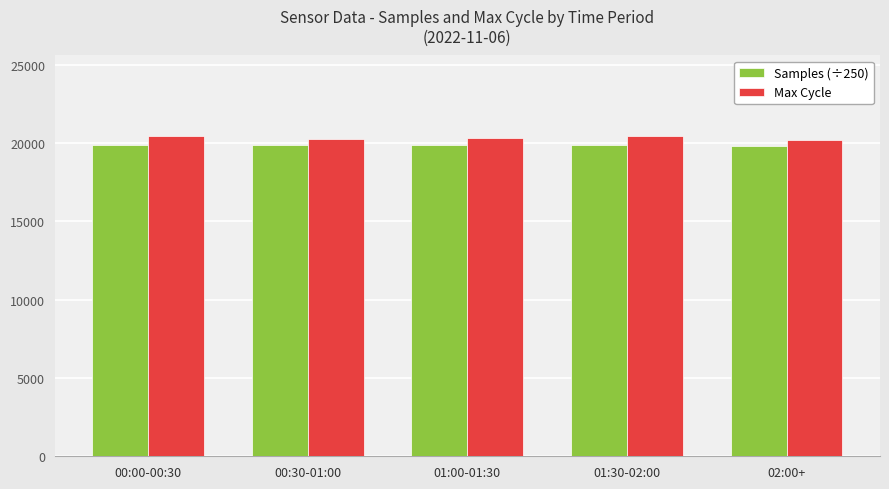

Is it true that Samples (÷250) equals 19909.7 at 01:30-02:00?

True